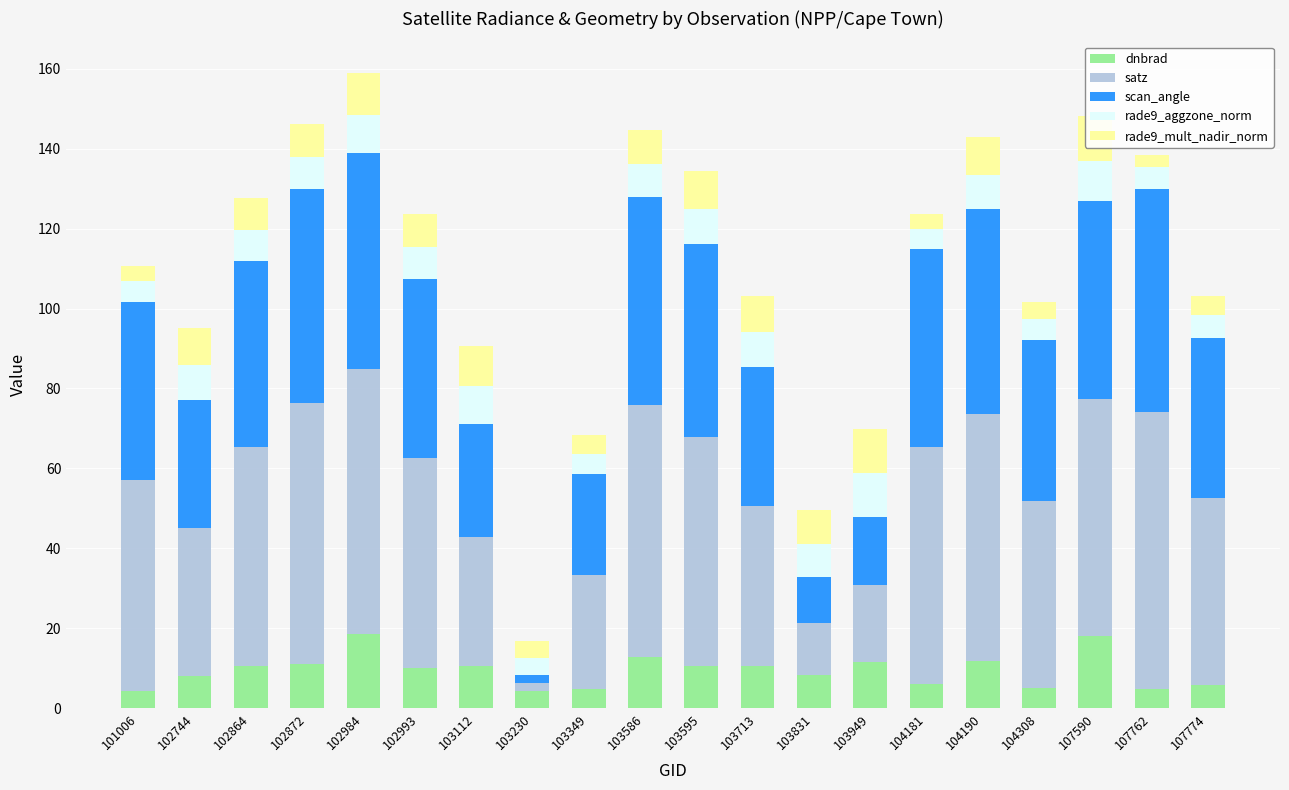

Reading left to right, list all the values displayed in this chart.

dnbrad: 4.4	8.1	10.5	11.0	18.4	10.0	10.6	4.2	4.7	12.8	10.4	10.5	8.3	11.6	6.1	11.9	5.1	17.9	4.8	5.8
satz: 52.6	36.9	55.0	65.5	66.3	52.6	32.3	2.1	28.7	63.1	57.5	40.1	13.0	19.3	59.3	61.7	46.8	59.4	69.3	46.7
scan_angle: 44.7	32.1	46.4	53.6	54.1	44.7	28.2	1.9	25.1	52.0	48.3	34.8	11.4	17.0	49.5	51.2	40.2	49.5	55.8	40.1
rade9_aggzone_norm: 5.2	8.7	7.9	8.0	9.4	8.1	9.6	4.2	5.0	8.2	8.7	8.8	8.5	10.9	5.0	8.6	5.3	10.1	5.6	5.7
rade9_mult_nadir_norm: 3.6	9.2	7.9	8.2	10.6	8.3	9.9	4.2	4.6	8.5	9.6	9.0	8.5	10.9	3.8	9.5	4.3	11.2	3.0	4.9